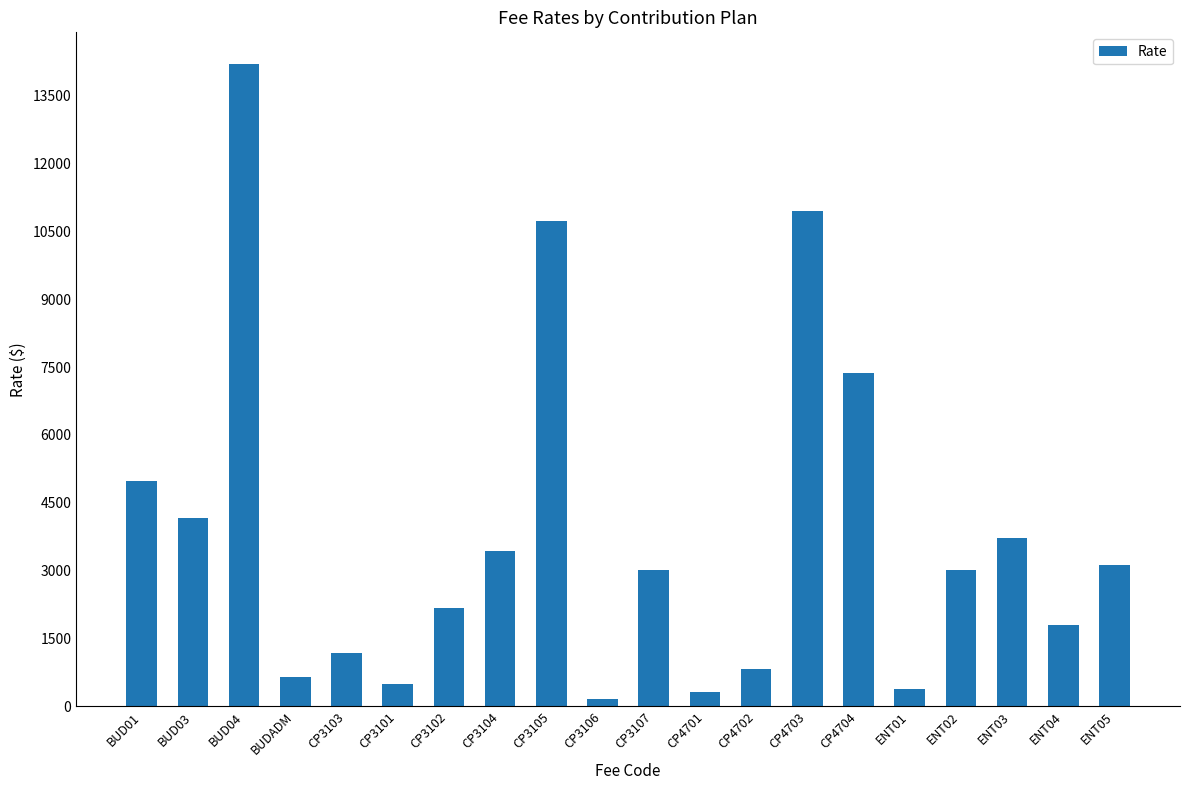

What is the sum of the values at CP3106 and CP3105?

10908.6